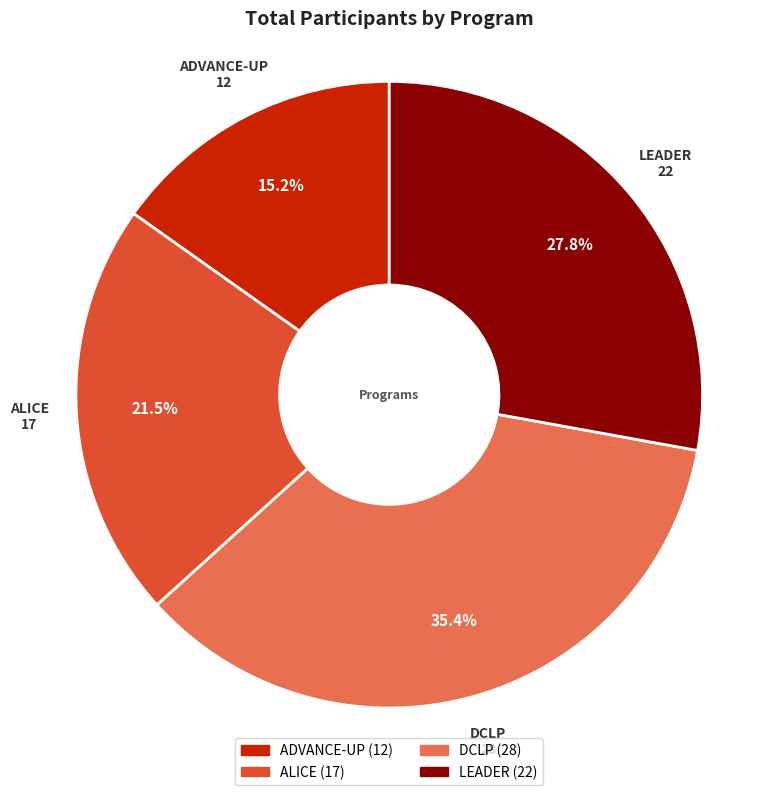

Which slice is the largest?

DCLP